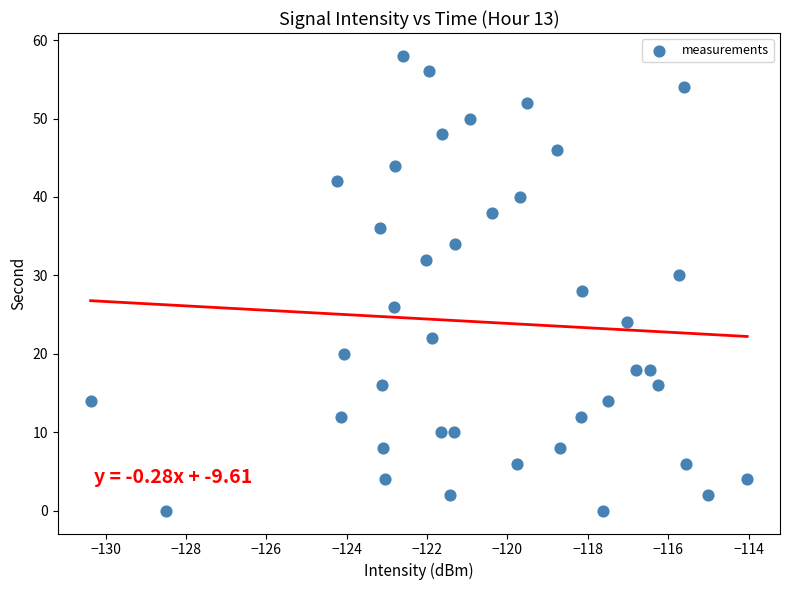

What is the range of Y values (max minus min)?

58